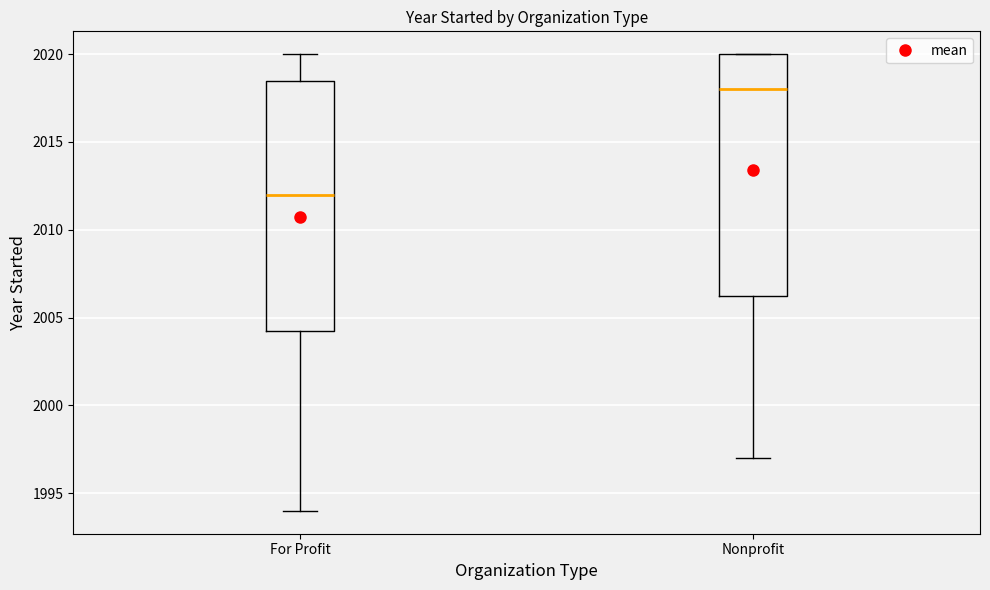

Which box is the tallest, from its lower edge to its upper edge?

For Profit